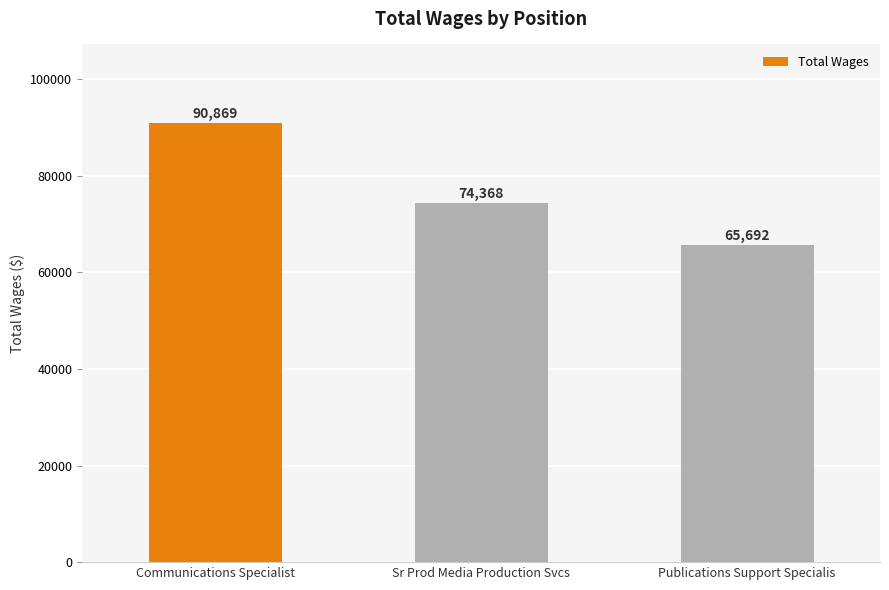

Does the chart contain any negative values?

No